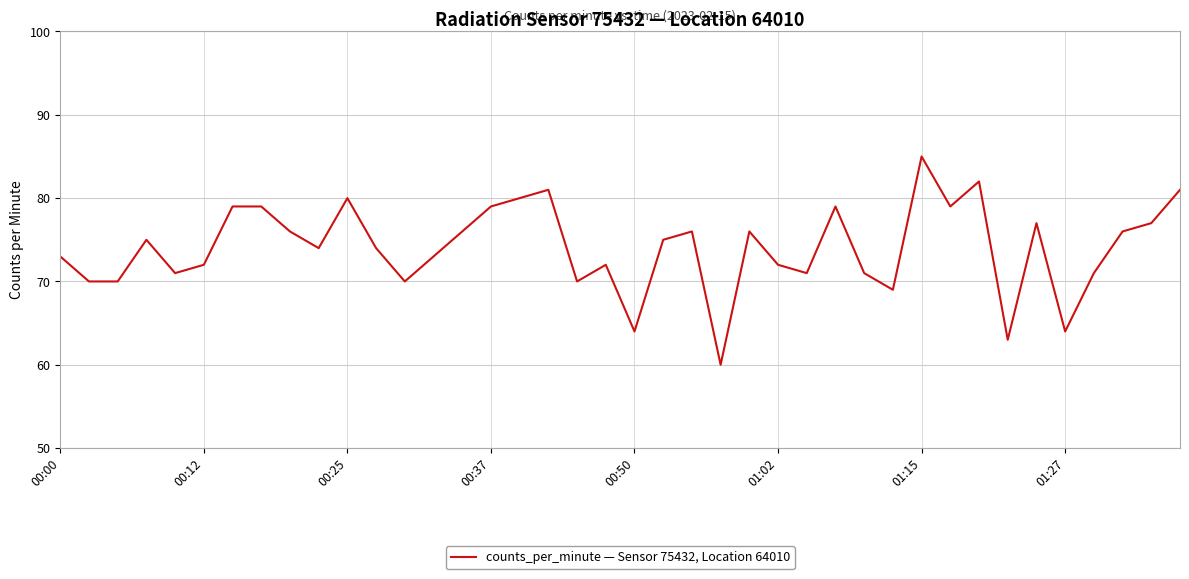

What is the maximum value shown in the chart?

85